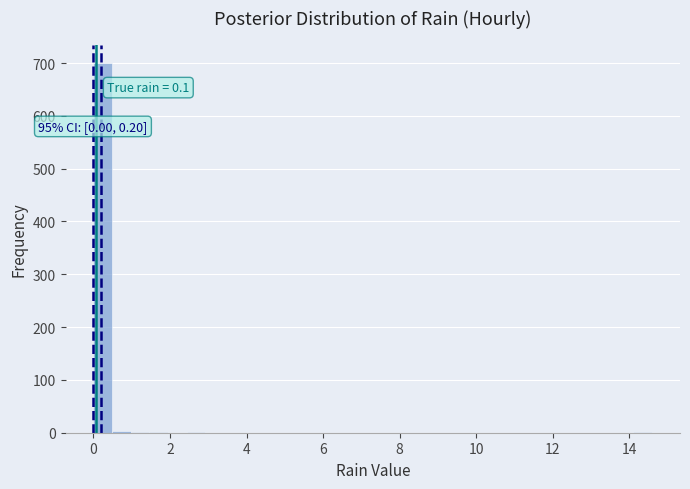

Read against the x-axis, roughly where is the centre of the tallest bar?

0.2